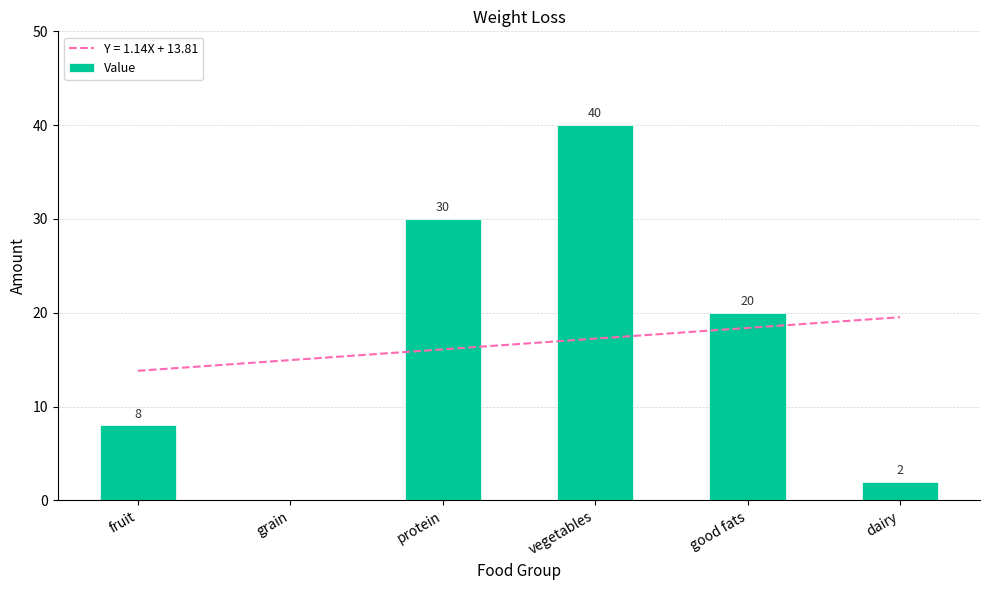

List the labels in order of value, largest first.

vegetables, protein, good fats, fruit, dairy, grain